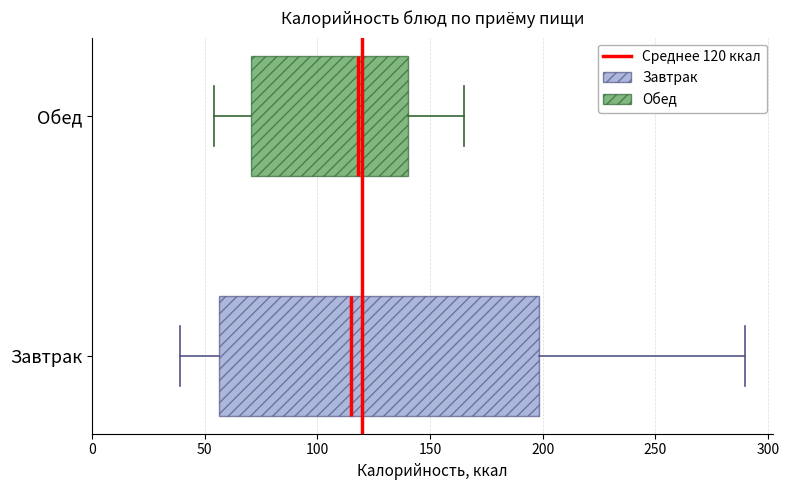

Reading bottom to top, read every box against the x-axis: the position of its median line, the range the box covers, and the ends of its whiskers. The values are not printed on the chart, so give them approximately, as read against the axis.

Завтрак: median 115, box 55 to 200, whiskers 40 to 290
Обед: median 120, box 70 to 140, whiskers 55 to 165